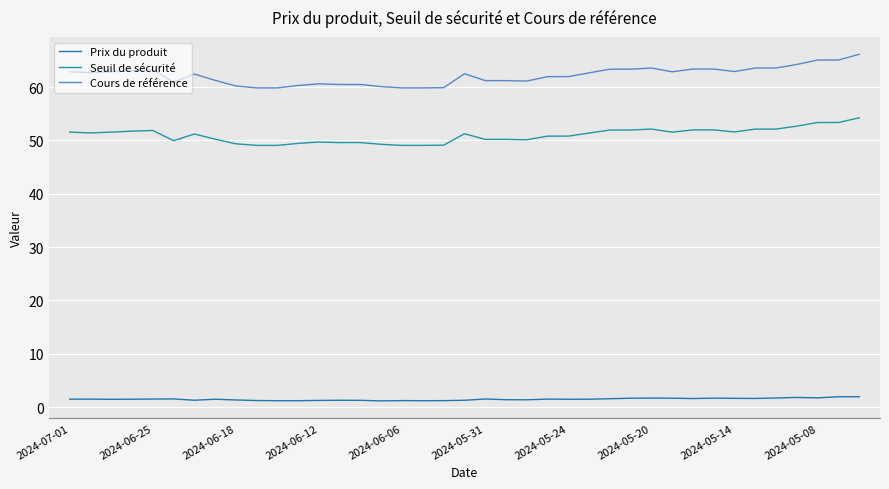

How many lines are shown in the chart?

3